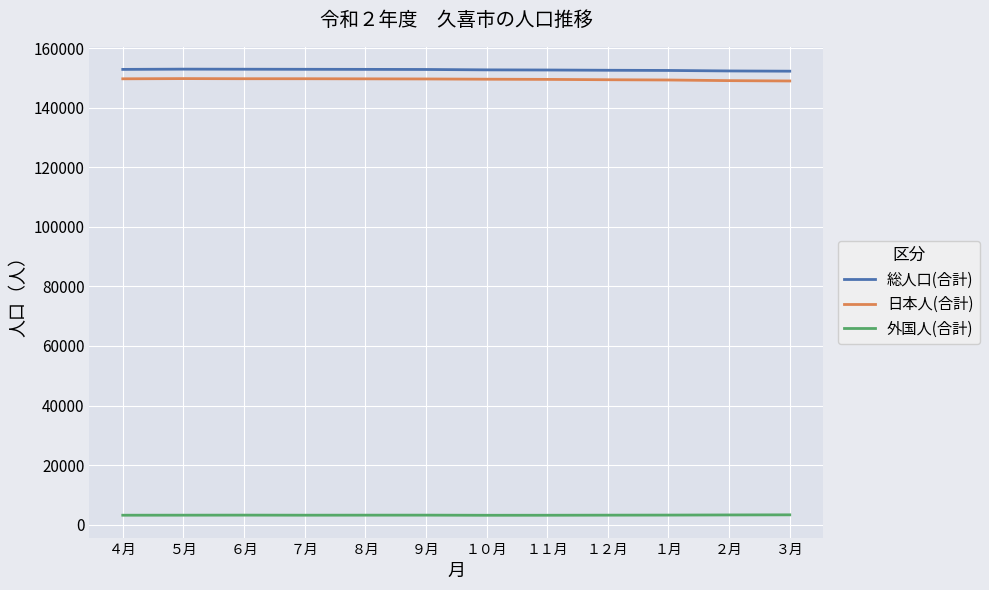

Is the value of 外国人(合計) at ６月 greater than the value of 日本人(合計) at ６月?

No